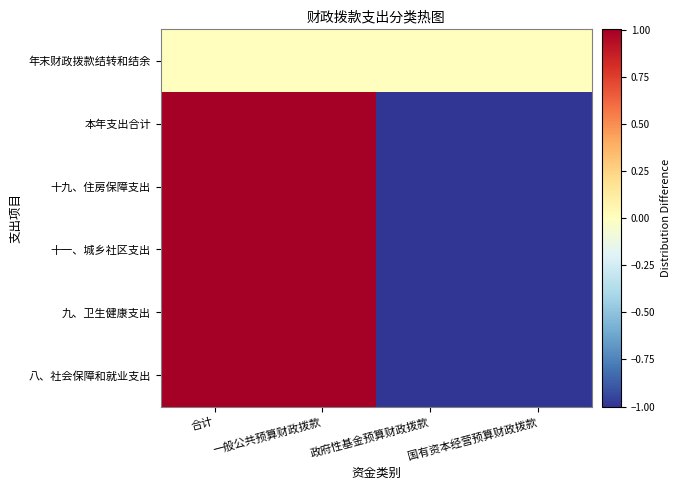

What is the minimum value shown in the chart?

-1